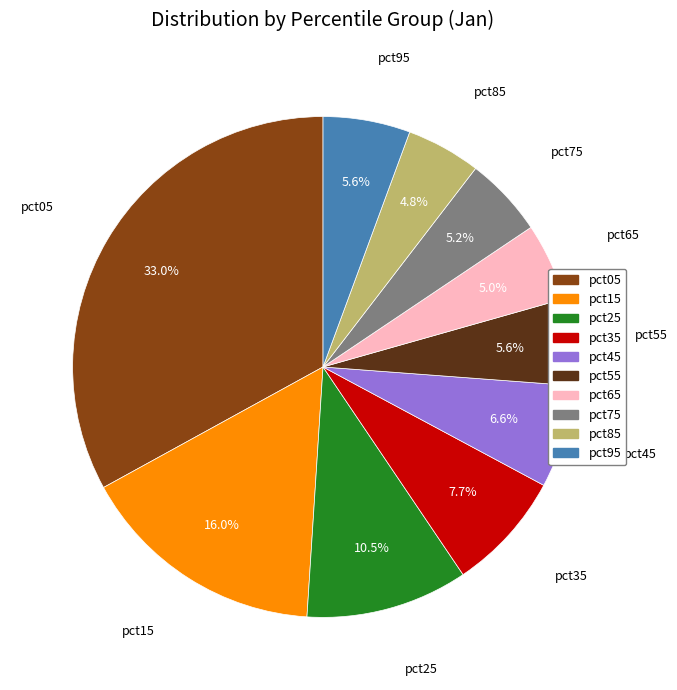

To the nearest percent, what portion does pct65 represent?

5%